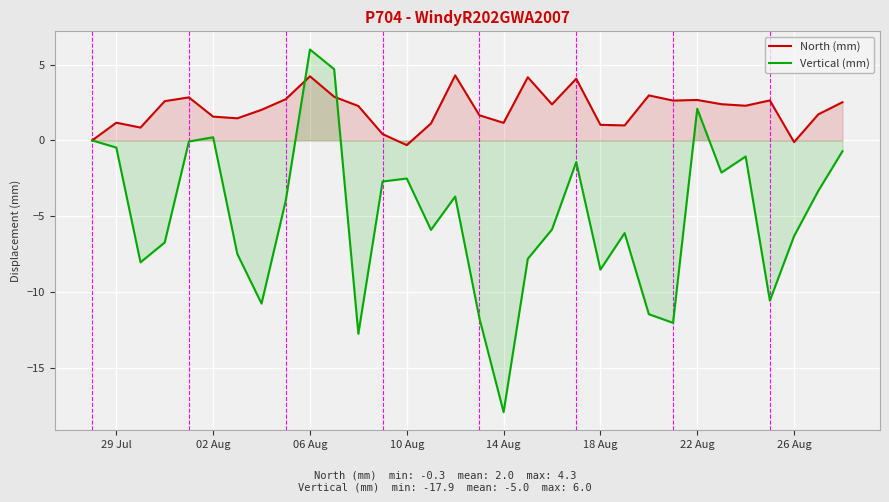

Which series has the largest total across all categories?

North (mm)